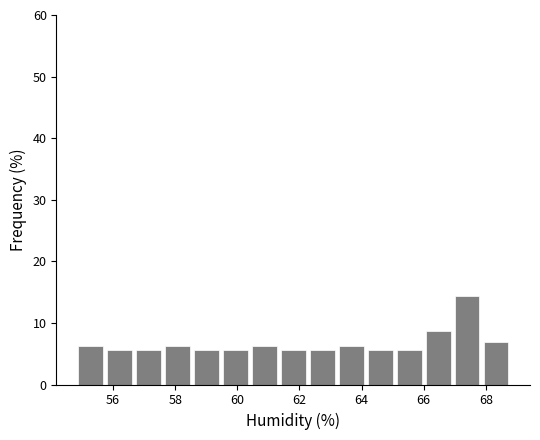

How tall is the bar that spans 60.4 to 61.4 on the x-axis? Neither the bar edges nor the heights are printed on the chart, so give them approximately, as read against the axes.

6